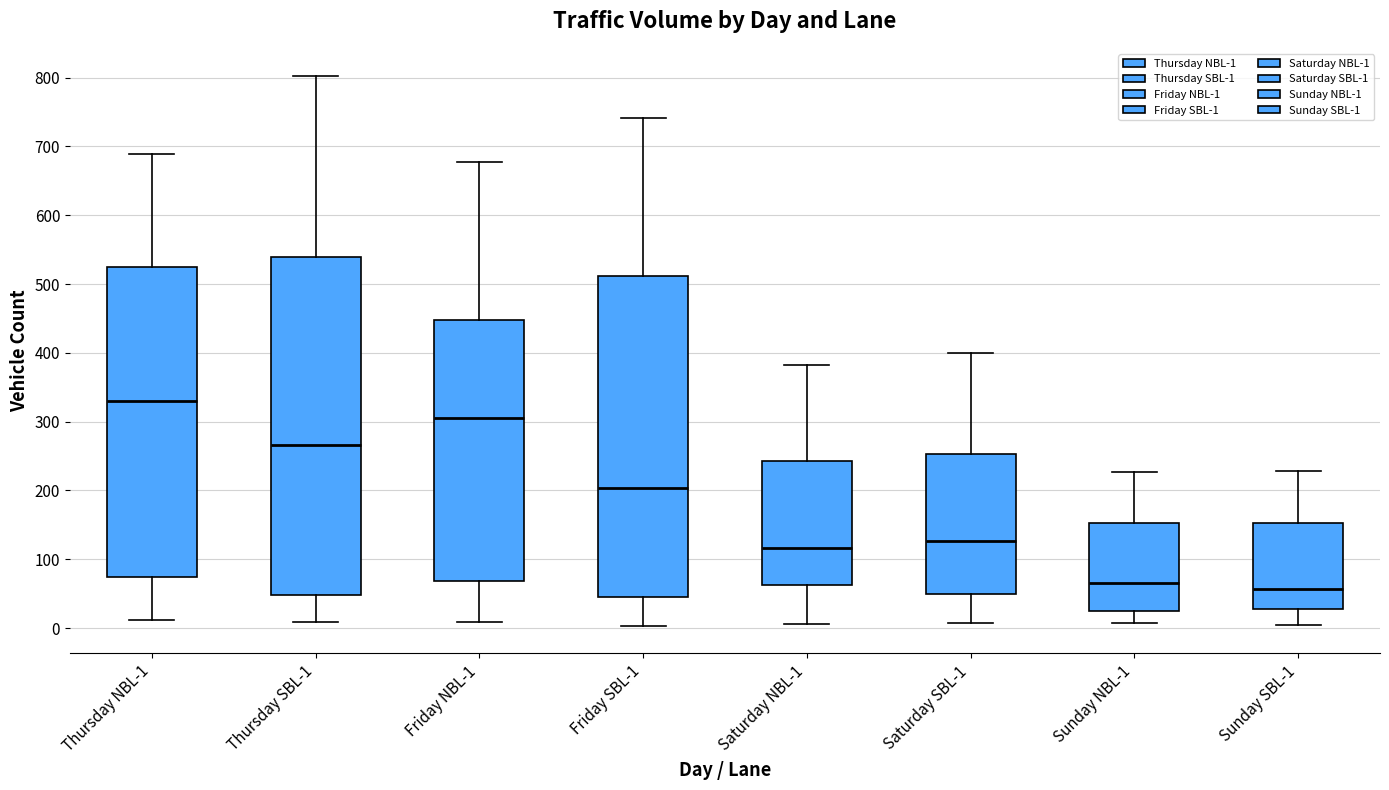

Comparing the boxes themselves (not the whiskers), which one is the tallest?

Thursday SBL-1